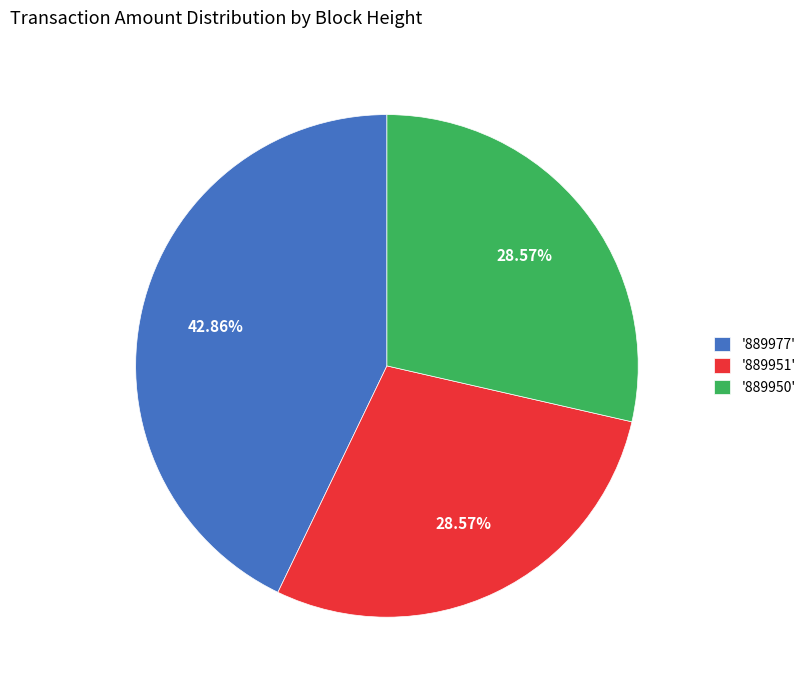

Between '889951' and '889977', which is larger?

'889977'